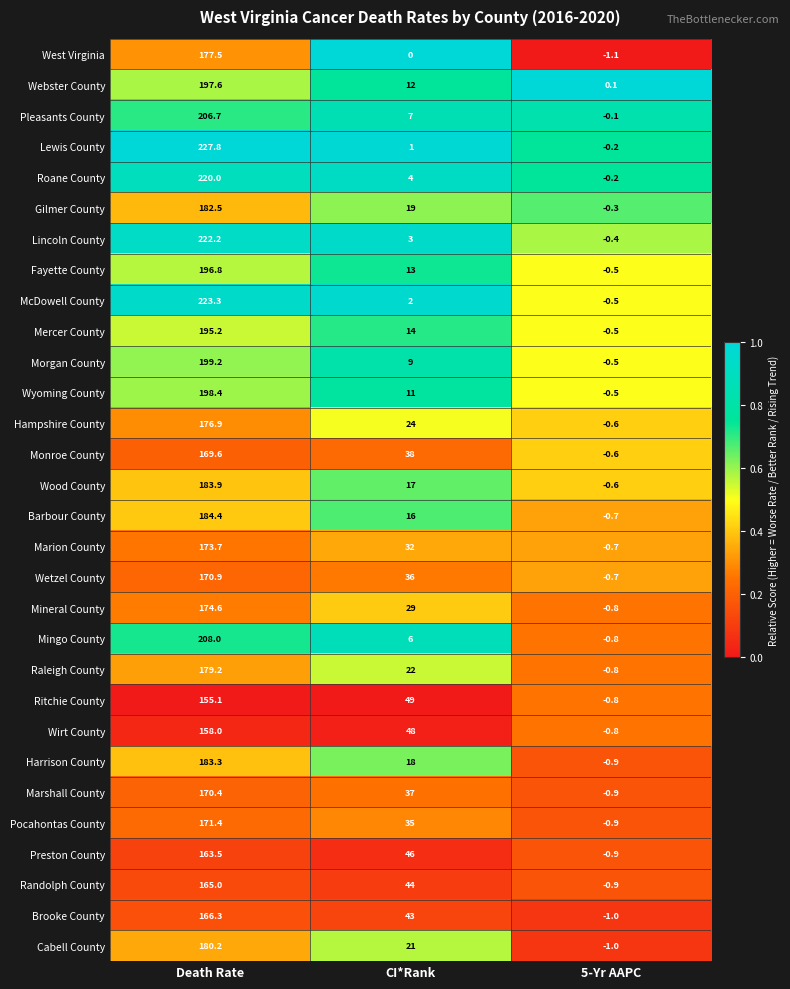

What is the sum of all Preston County values?

208.6